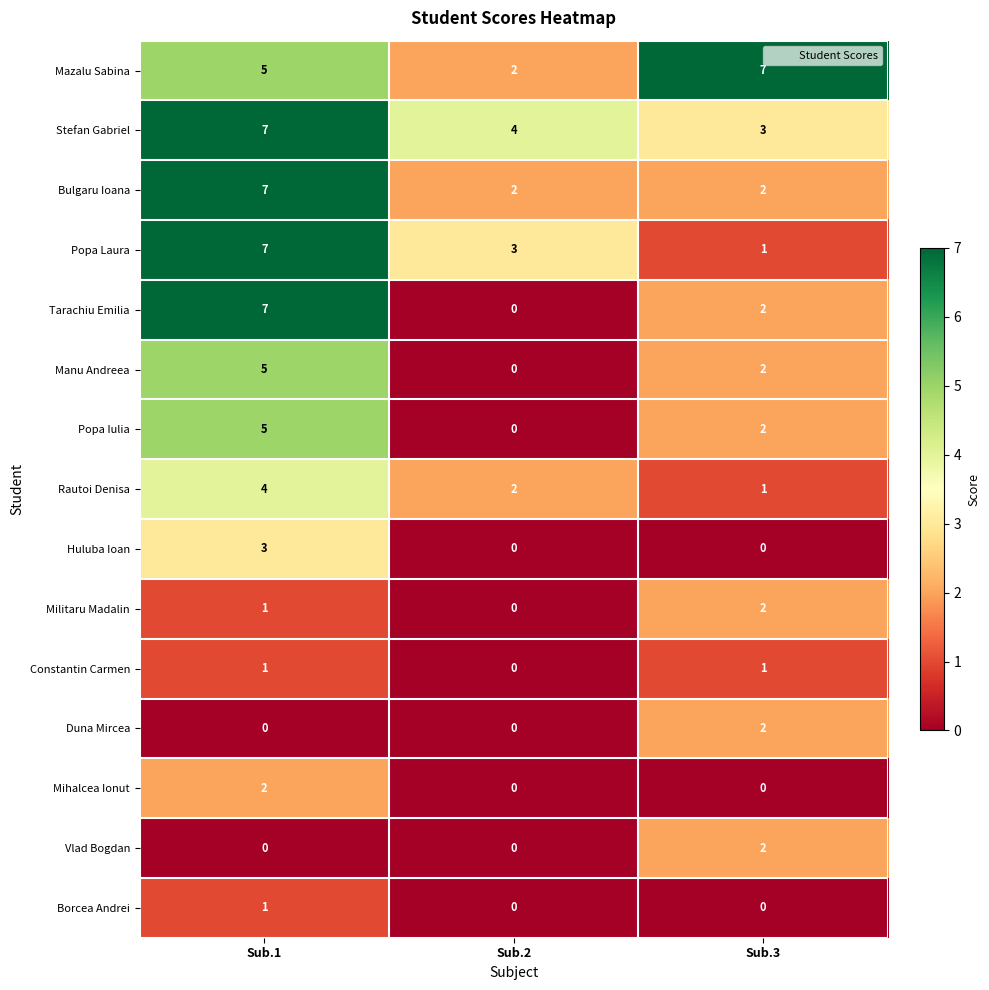

Where is Popa Laura nearest to the value 4?

Sub.2